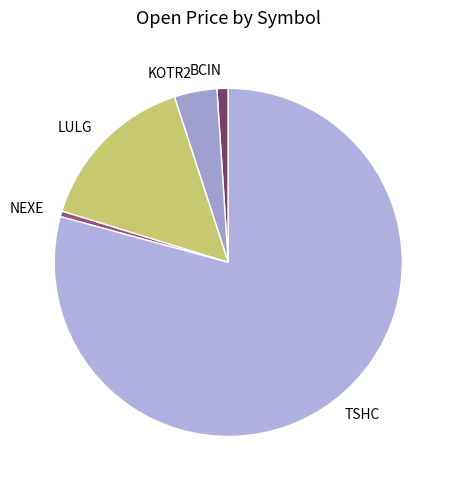

Which slice represents more than half of the pie?

TSHC